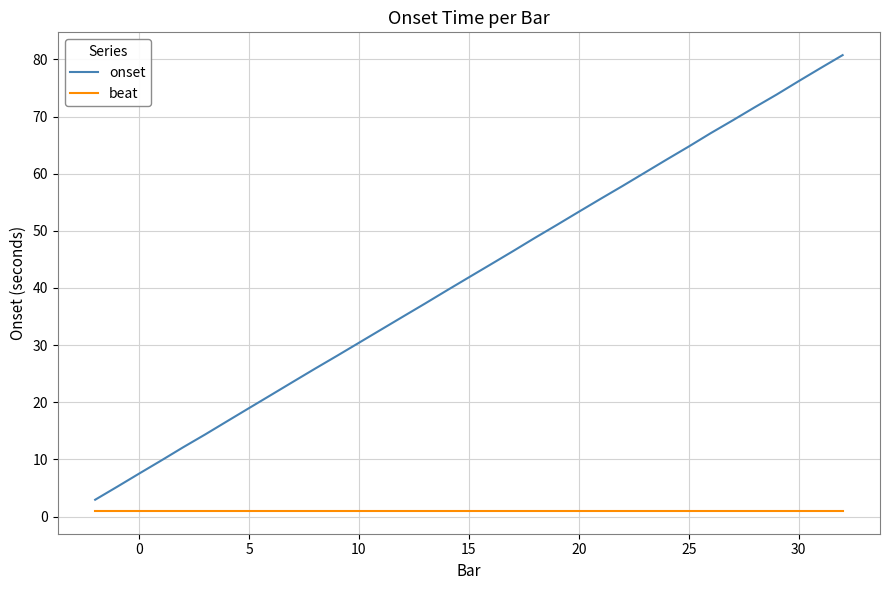

True or false: beat and onset cross at least once.

False